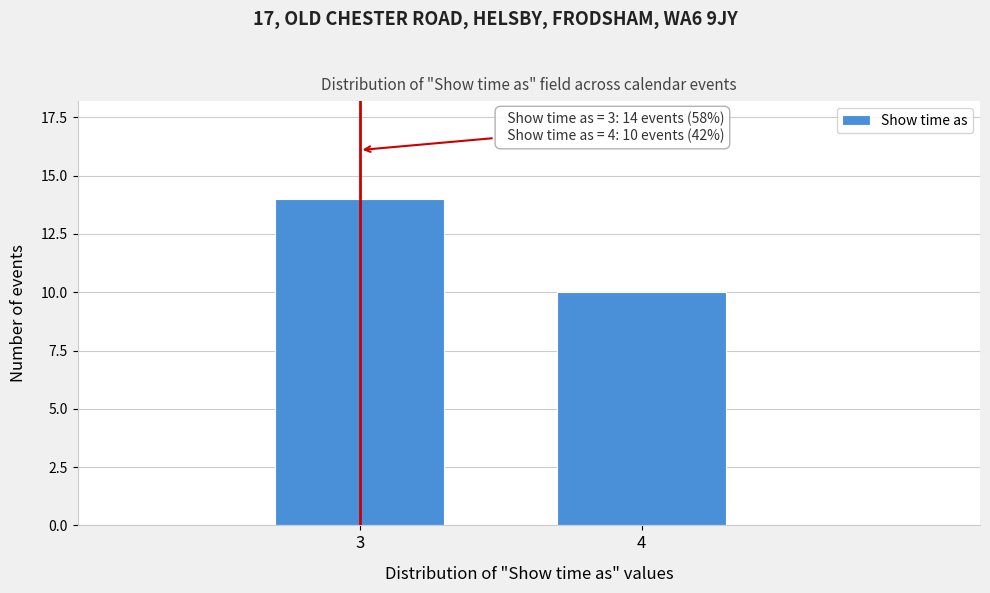

Reading right to left, transcribe all the data shown in this chart.

10	14